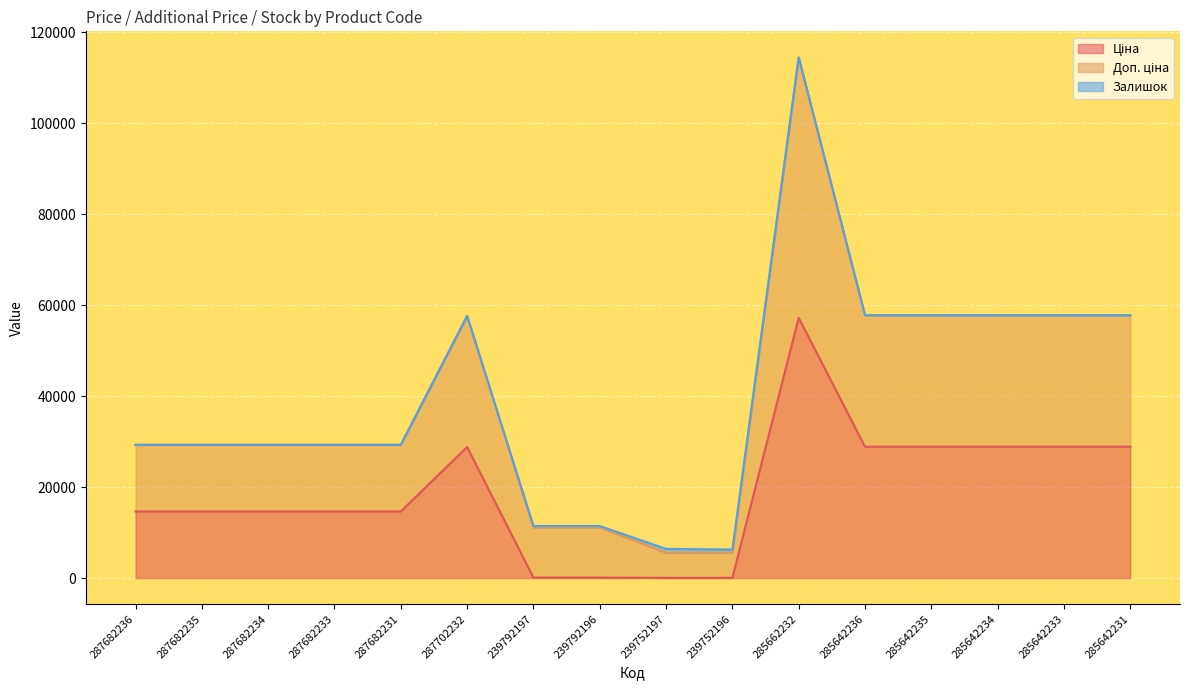

How many data points in Ціна are above 14649?

12